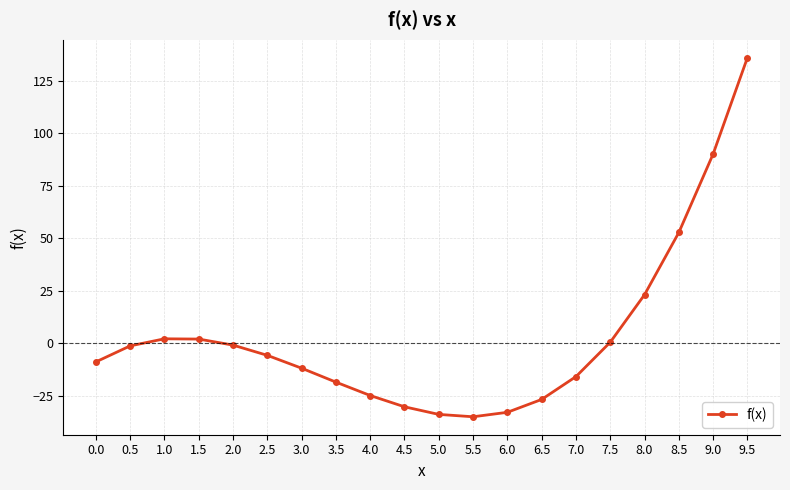

True or false: the data shows -16.0 at 7.0.

True